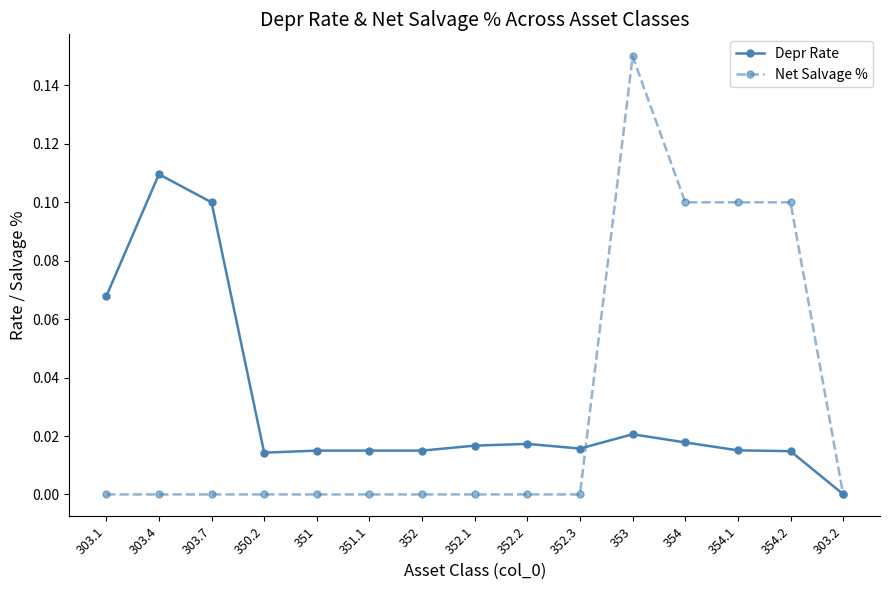

The value of Depr Rate at 303.2 is 0.0. True or false?

True